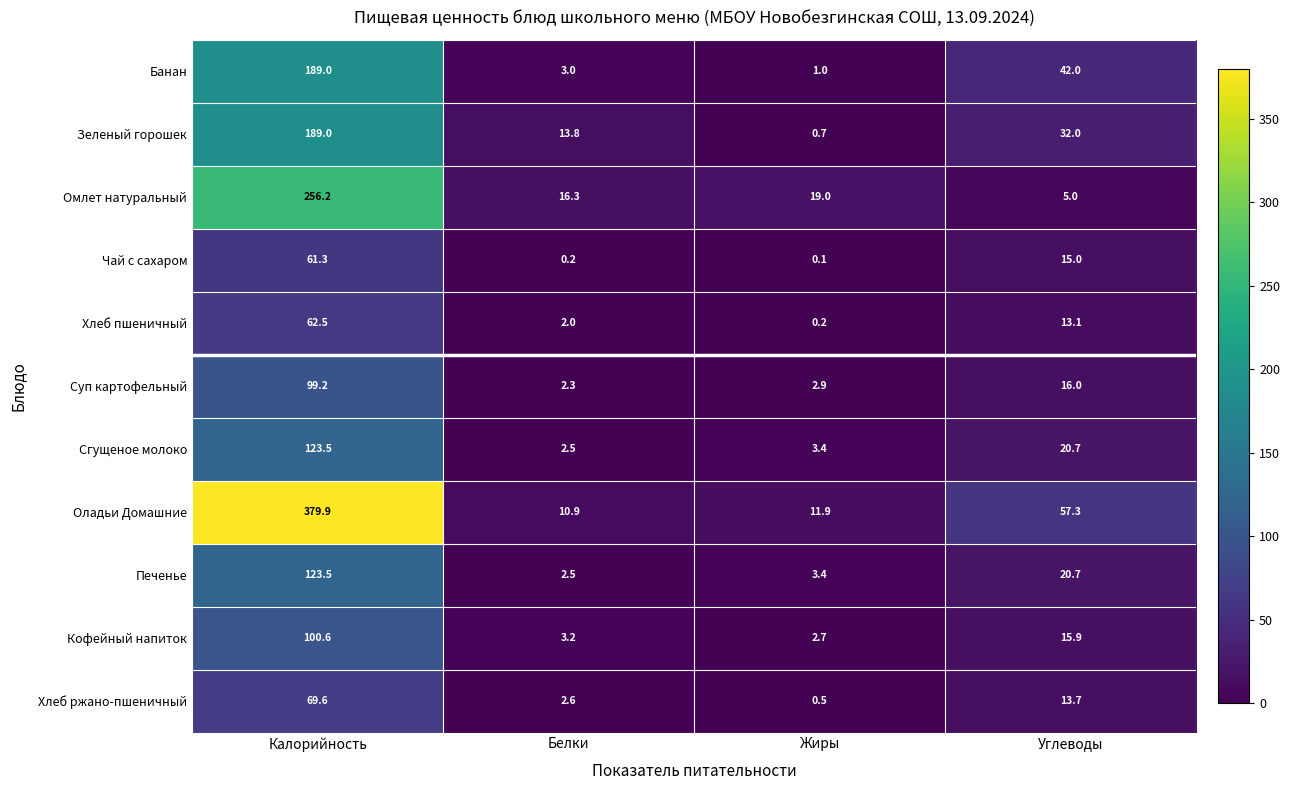

What is the difference between the maximum and minimum values in the Омлет натуральный series?

251.2